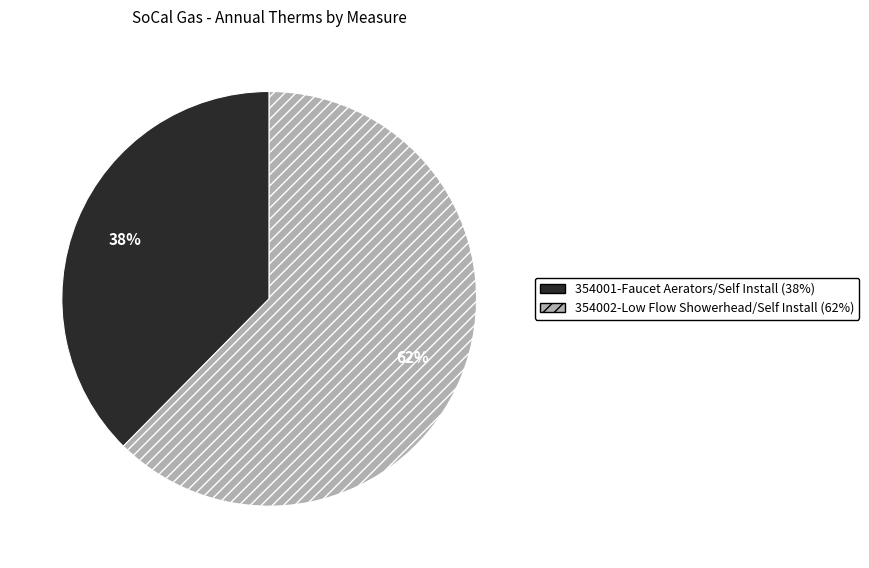

Does any single category account for the majority?

Yes